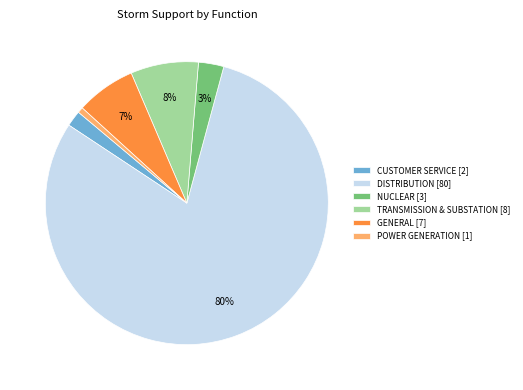

Does any single category account for the majority?

Yes